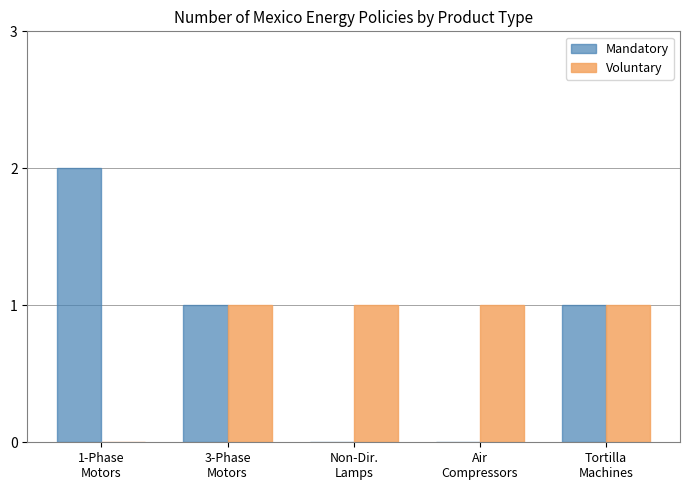

True or false: Mandatory has a value of 1 at Air
Compressors.

False